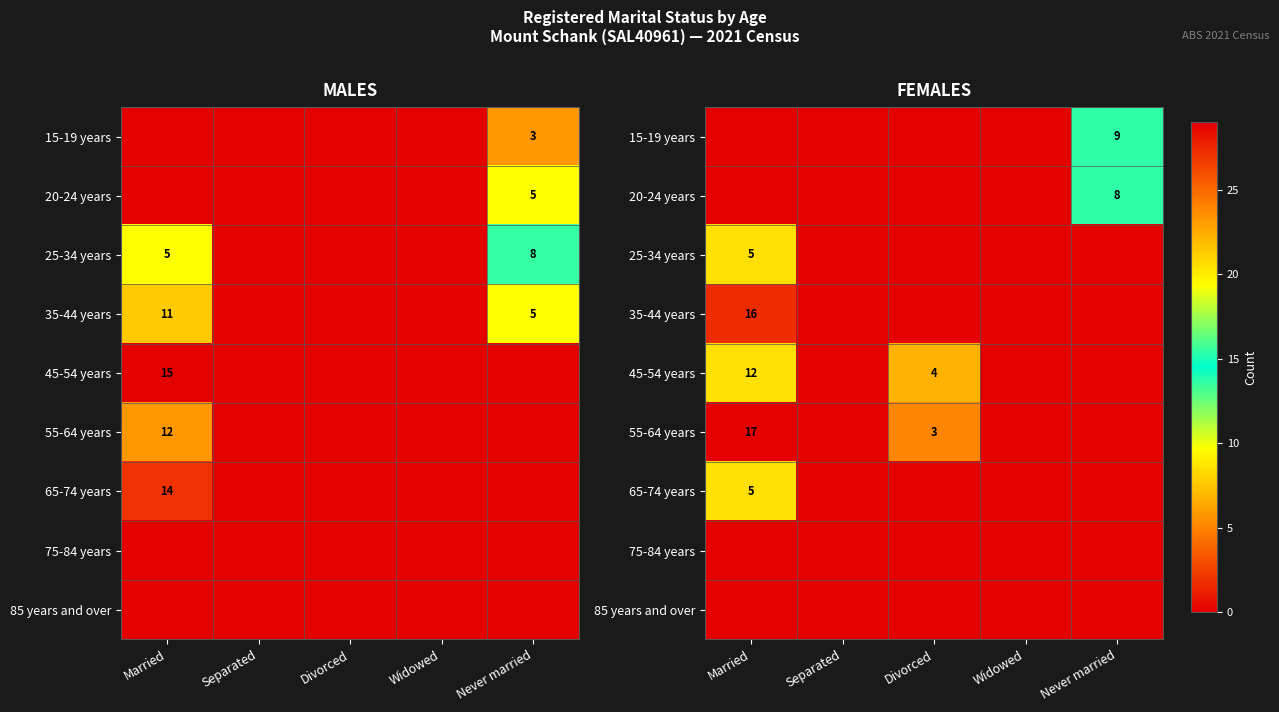

Which category has the lowest value in the 15-19 years series?

Married